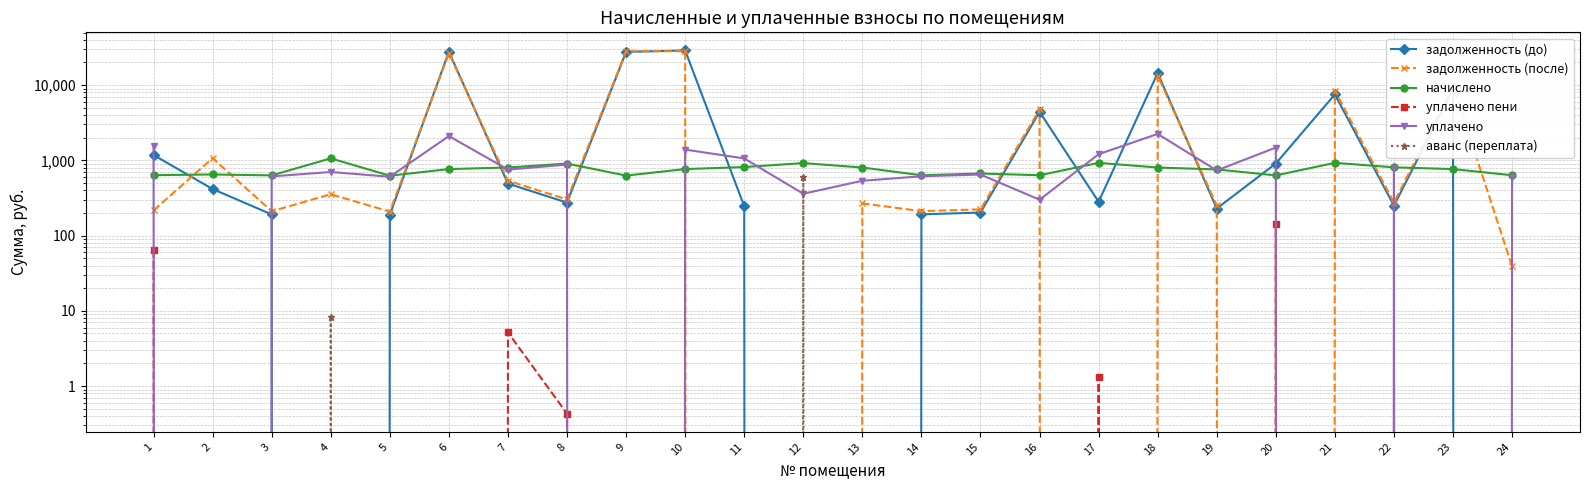

What is the total value across all series at 21?

16921.8